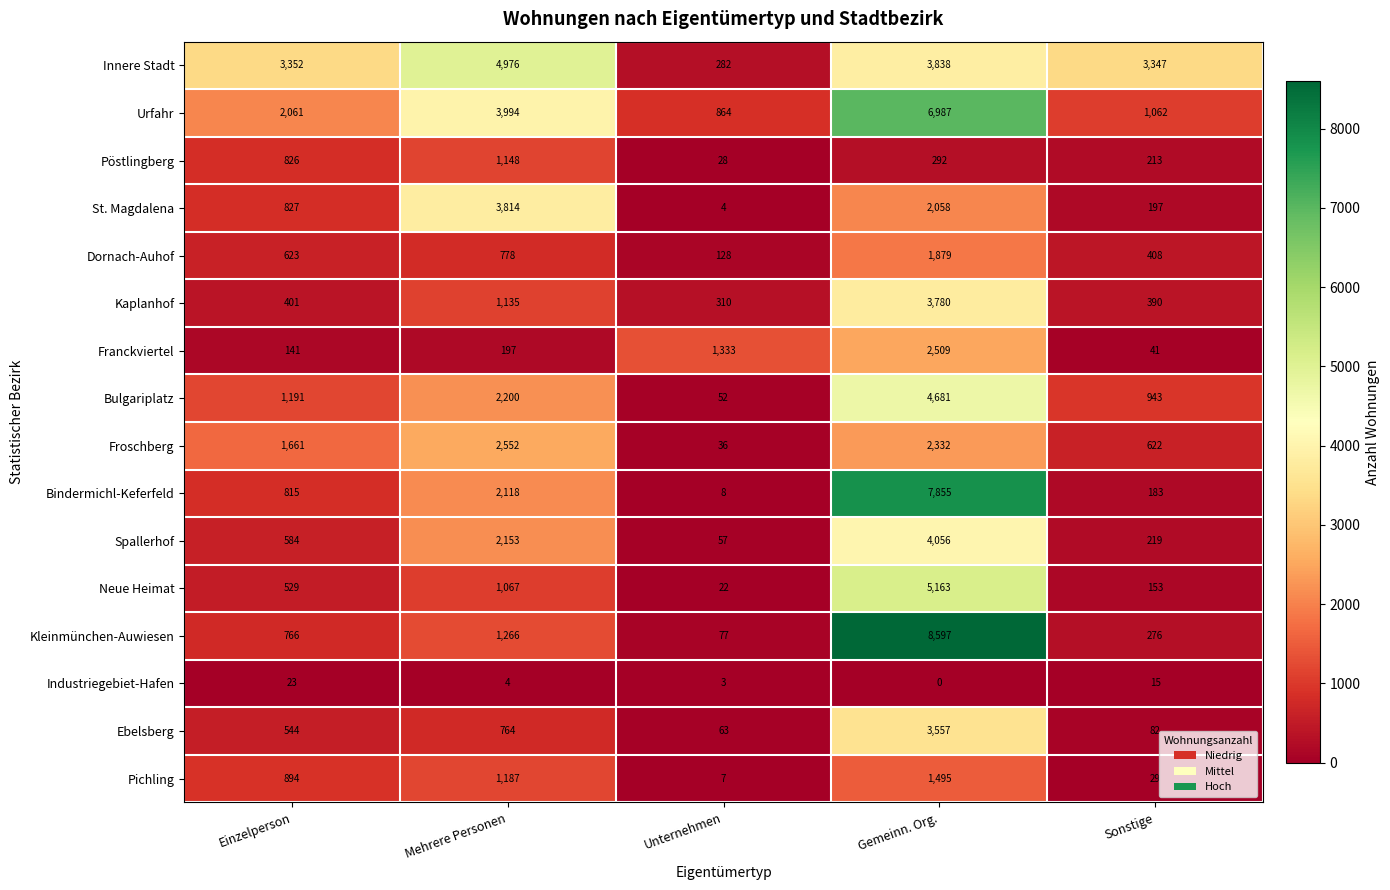

What is the approximate value of Franckviertel at Mehrere Personen?

197